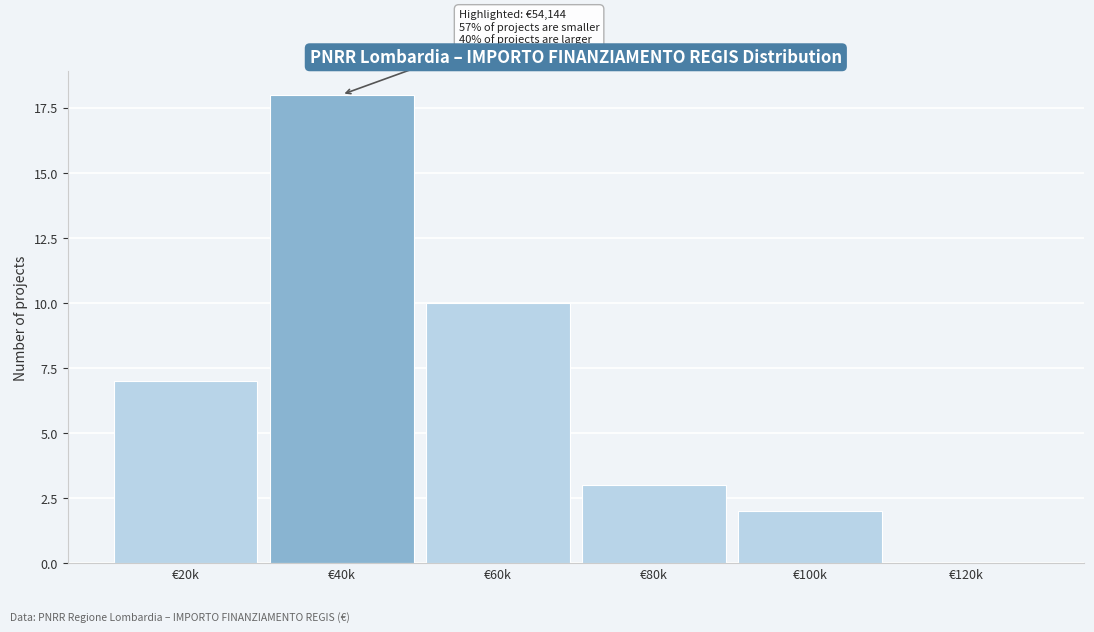

Reading left to right, list all the values displayed in this chart.

€20k=7	€40k=18	€60k=10	€80k=3	€100k=2	€120k=0